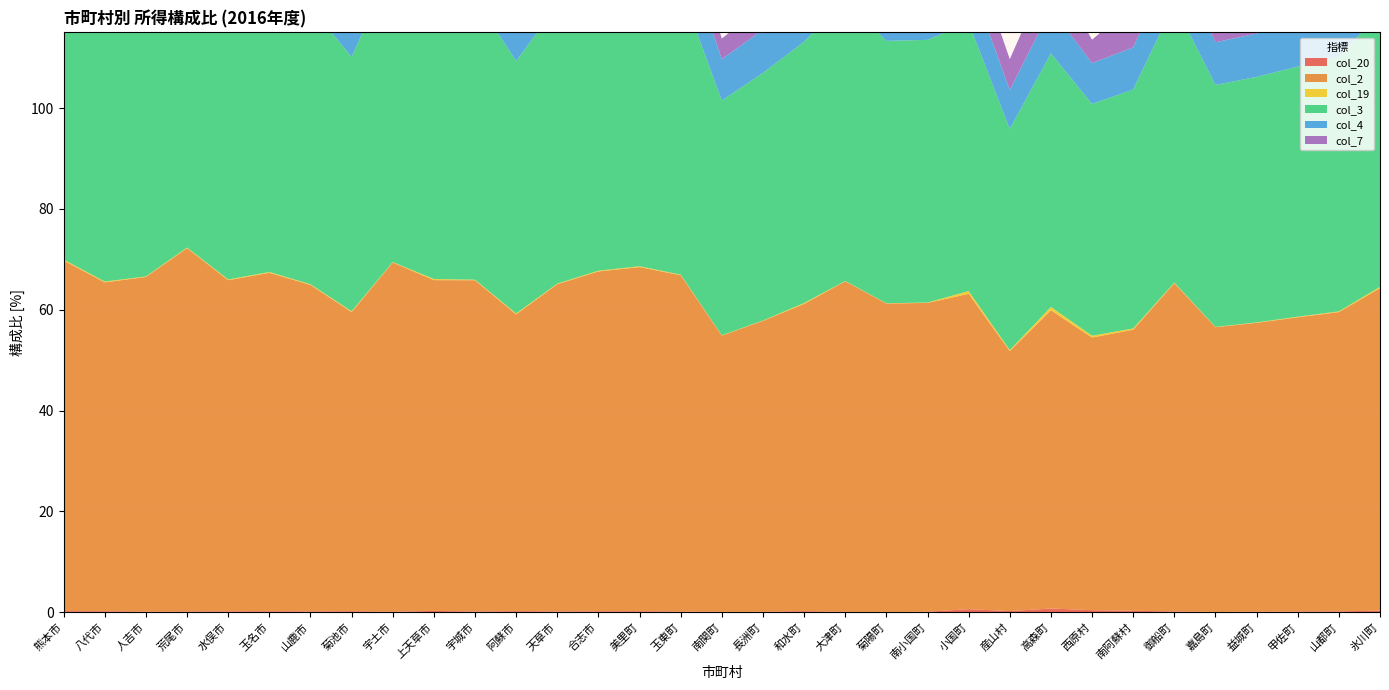

Reading left to right, what are all the values shown in this chart?

col_20: 熊本市=0.2	八代市=0.2	人吉市=0.1	荒尾市=0.1	水俣市=0.2	玉名市=0.2	山鹿市=0.1	菊池市=0.2	宇土市=0.1	上天草市=0.2	宇城市=0.1	阿蘇市=0.2	天草市=0.1	合志市=0.2	美里町=0.2	玉東町=0.1	南関町=0.1	長洲町=0.1	和水町=0.2	大津町=0.1	菊陽町=0.1	南小国町=0.1	小国町=0.6	産山村=0.2	高森町=0.7	西原村=0.4	南阿蘇村=0.3	御船町=0.1	嘉島町=0.1	益城町=0.1	甲佐町=0.1	山都町=0.2	氷川町=0.3
col_2: 熊本市=69.6	八代市=65.2	人吉市=66.4	荒尾市=72.1	水俣市=65.7	玉名市=67.1	山鹿市=64.8	菊池市=59.3	宇土市=69.3	上天草市=65.6	宇城市=65.7	阿蘇市=58.9	天草市=64.9	合志市=67.4	美里町=68.3	玉東町=66.7	南関町=54.8	長洲町=57.7	和水町=61.0	大津町=65.6	菊陽町=61.2	南小国町=61.3	小国町=62.6	産山村=51.6	高森町=59.2	西原村=54.1	南阿蘇村=55.8	御船町=65.1	嘉島町=56.5	益城町=57.3	甲佐町=58.4	山都町=59.4	氷川町=64.0
col_19: 熊本市=0.2	八代市=0.2	人吉市=0.1	荒尾市=0.1	水俣市=0.1	玉名市=0.2	山鹿市=0.1	菊池市=0.2	宇土市=0.1	上天草市=0.2	宇城市=0.1	阿蘇市=0.2	天草市=0.1	合志市=0.2	美里町=0.2	玉東町=0.1	南関町=0.1	長洲町=0.1	和水町=0.2	大津町=0.1	菊陽町=0.1	南小国町=0.1	小国町=0.5	産山村=0.2	高森町=0.7	西原村=0.4	南阿蘇村=0.2	御船町=0.1	嘉島町=0.1	益城町=0.1	甲佐町=0.1	山都町=0.1	氷川町=0.3
col_3: 熊本市=59.2	八代市=55.5	人吉市=56.5	荒尾市=61.3	水俣市=55.9	玉名市=57.1	山鹿市=55.1	菊池市=50.5	宇土市=58.9	上天草市=55.8	宇城市=55.9	阿蘇市=50.1	天草市=55.2	合志市=57.3	美里町=58.0	玉東町=56.7	南関町=46.6	長洲町=49.1	和水町=51.8	大津町=55.8	菊陽町=52.1	南小国町=52.1	小国町=53.2	産山村=43.9	高森町=50.3	西原村=46.0	南阿蘇村=47.4	御船町=55.4	嘉島町=48.0	益城町=48.7	甲佐町=49.6	山都町=50.5	氷川町=54.4
col_4: 熊本市=10.4	八代市=9.8	人吉市=9.9	荒尾市=10.8	水俣市=9.8	玉名市=10.1	山鹿市=9.7	菊池市=8.9	宇土市=10.4	上天草市=9.8	宇城市=9.8	阿蘇市=8.8	天草市=9.7	合志市=10.1	美里町=10.2	玉東町=10.0	南関町=8.2	長洲町=8.6	和水町=9.1	大津町=9.8	菊陽町=9.1	南小国町=9.2	小国町=9.3	産山村=7.7	高森町=8.9	西原村=8.1	南阿蘇村=8.4	御船町=9.8	嘉島町=8.5	益城町=8.6	甲佐町=8.7	山都町=8.9	氷川町=9.6
col_7: 熊本市=4.9	八代市=5.1	人吉市=4.6	荒尾市=5.1	水俣市=4.4	玉名市=5.7	山鹿市=5.4	菊池市=5.1	宇土市=4.3	上天草市=5.0	宇城市=3.8	阿蘇市=4.6	天草市=5.1	合志市=4.0	美里町=4.8	玉東町=6.3	南関町=4.1	長洲町=4.7	和水町=7.2	大津町=4.4	菊陽町=3.4	南小国町=7.2	小国町=7.2	産山村=6.1	高森町=8.5	西原村=4.6	南阿蘇村=8.5	御船町=4.9	嘉島町=7.5	益城町=4.7	甲佐町=7.9	山都町=6.5	氷川町=7.8